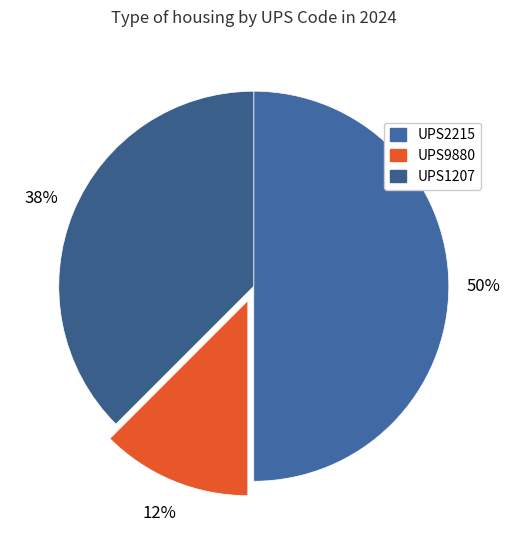

Rank the categories by value from lowest to highest.

UPS9880, UPS1207, UPS2215